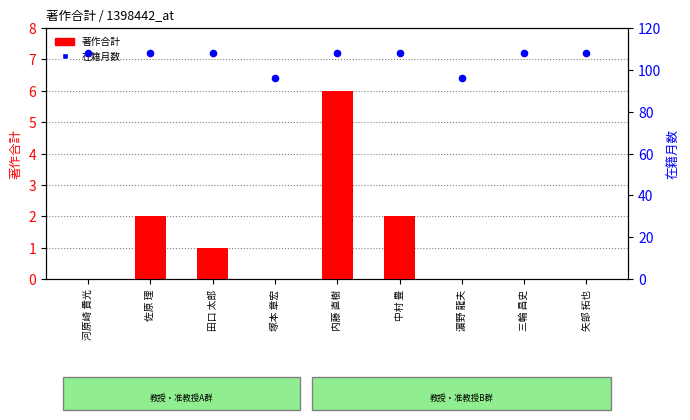

Which series reaches the maximum Y coordinate?

在籍月数